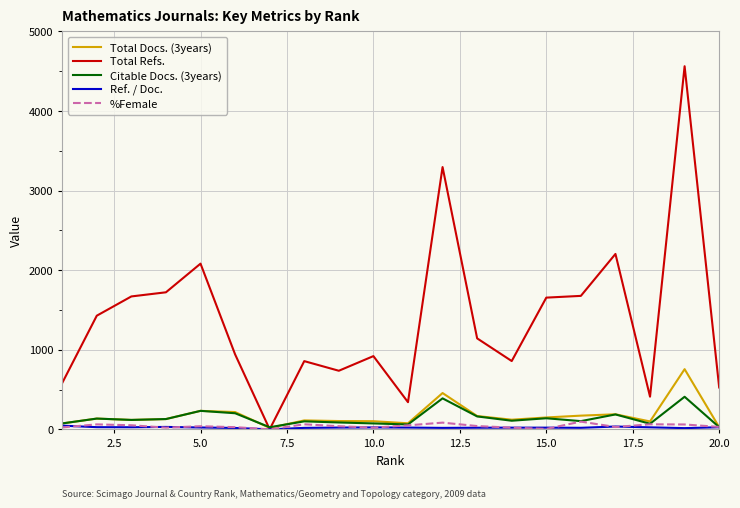

Which series has the largest total across all categories?

Total Refs.